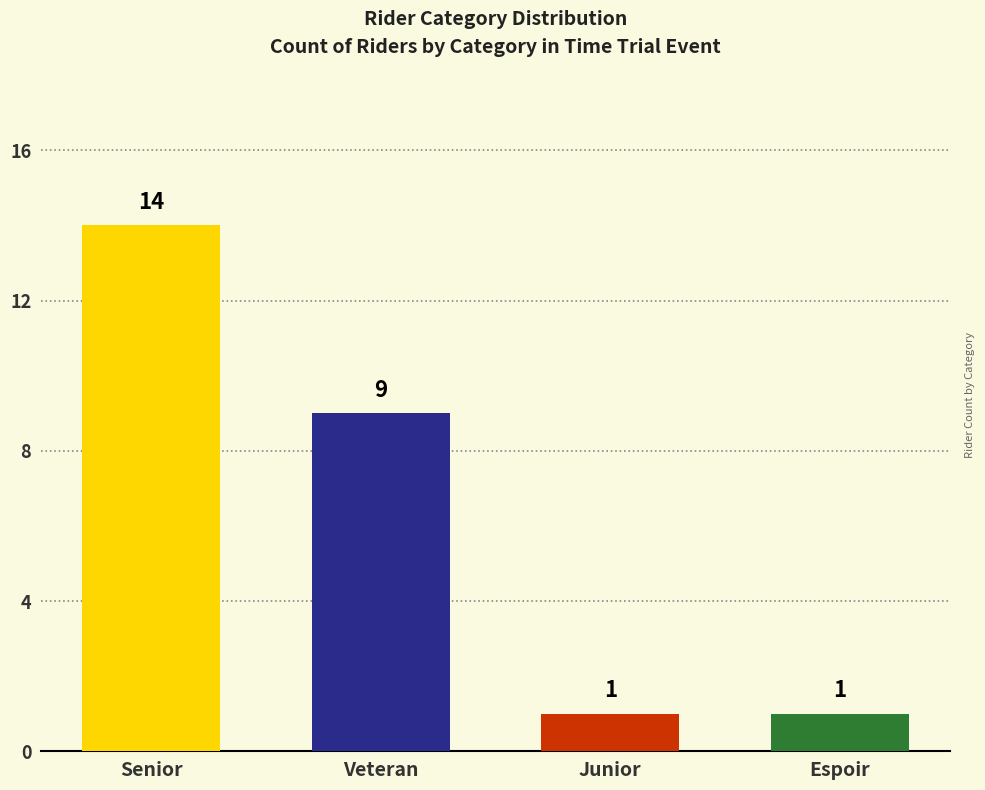

What is the label of the 3rd bar from the right?

Veteran